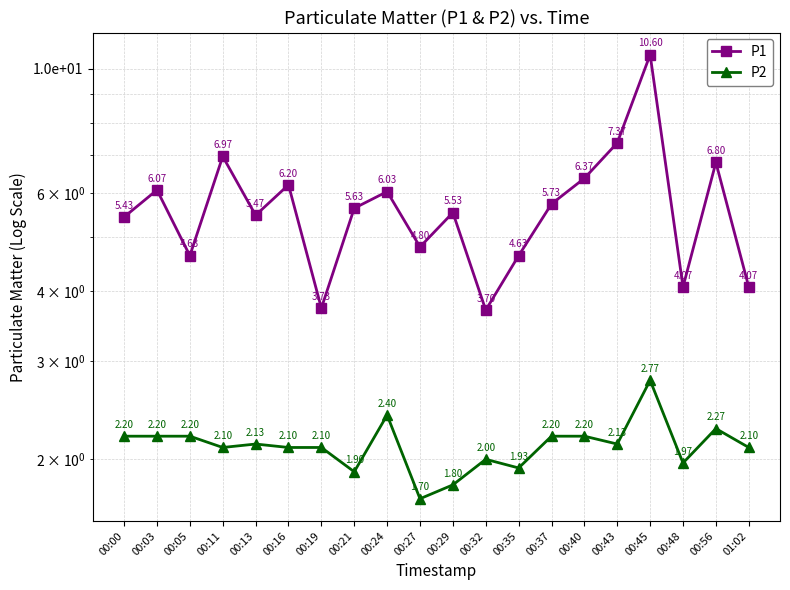

How many values in the P1 series are below 5?

7